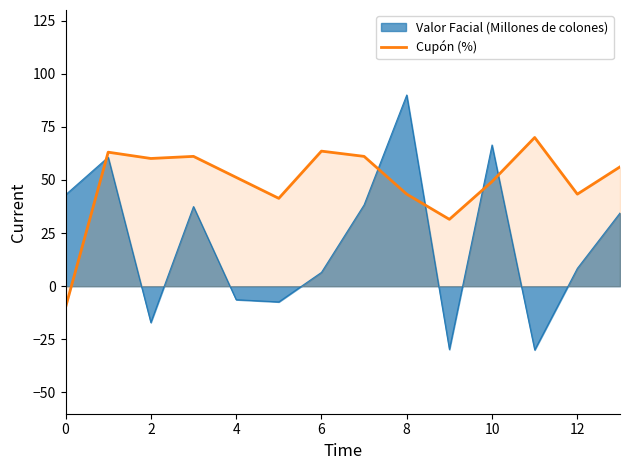

Which series has the largest total across all categories?

Cupón (%)